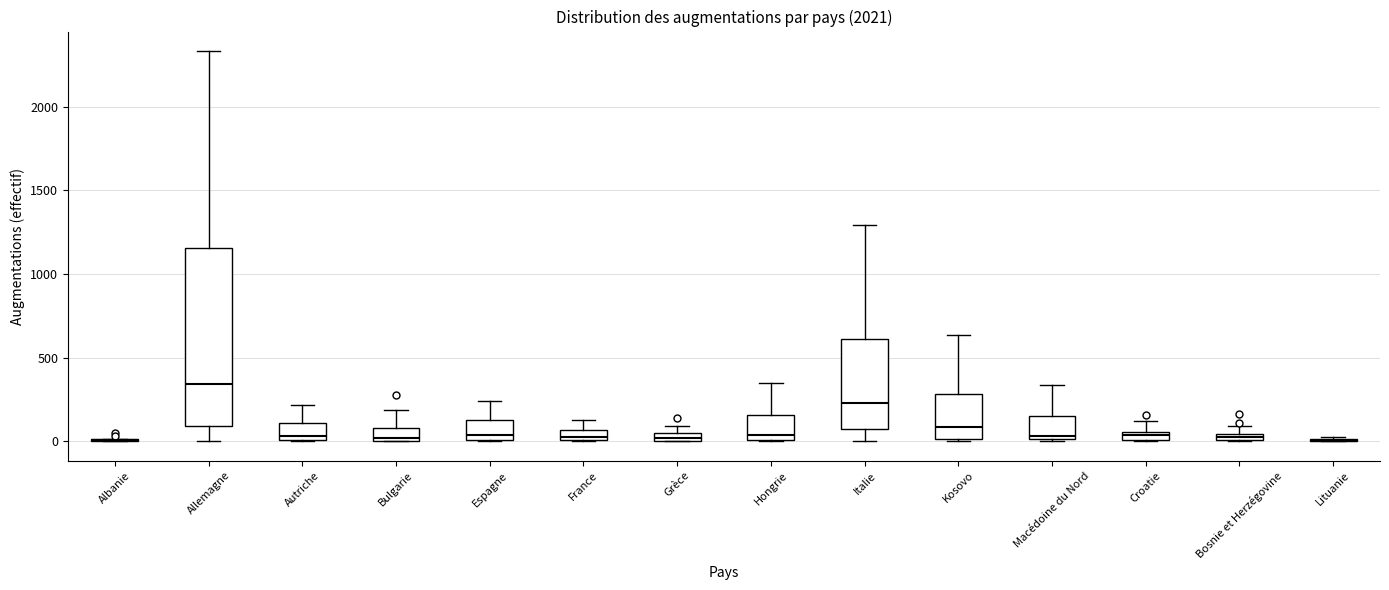

Comparing the boxes themselves (not the whiskers), which one is the tallest?

Allemagne